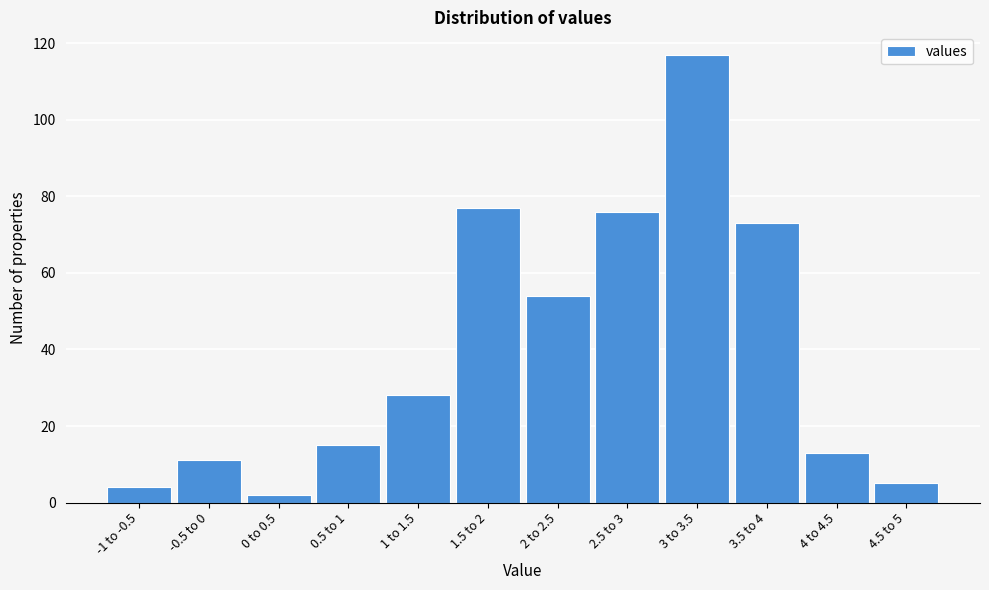

Reading left to right, transcribe all the data shown in this chart.

-1 to -0.5=4	-0.5 to 0=11	0 to 0.5=2	0.5 to 1=15	1 to 1.5=28	1.5 to 2=77	2 to 2.5=54	2.5 to 3=76	3 to 3.5=117	3.5 to 4=73	4 to 4.5=13	4.5 to 5=5